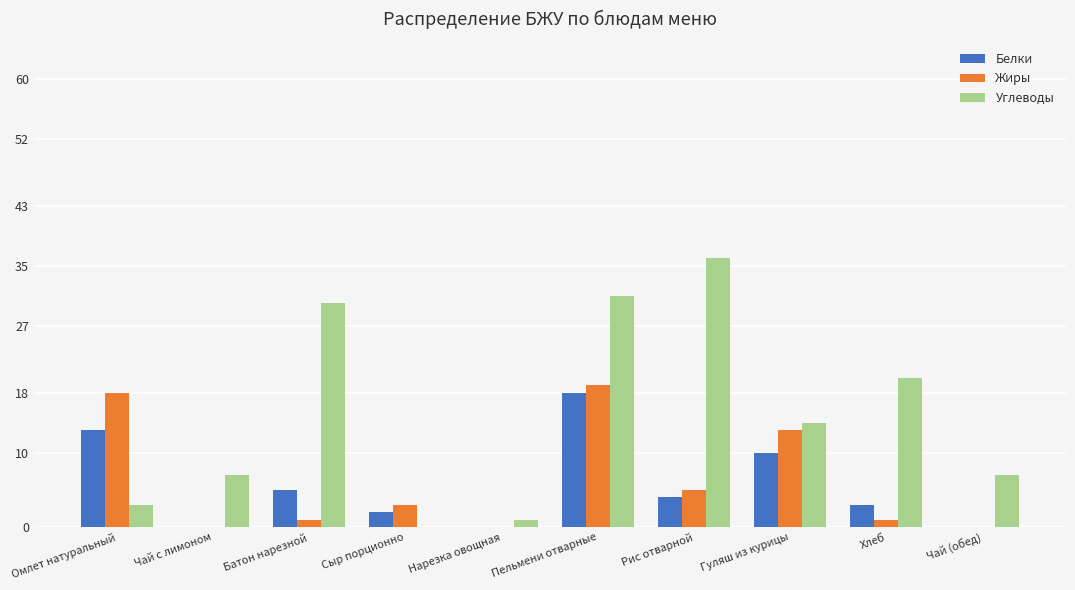

What is the total value across all series at Хлеб?

24